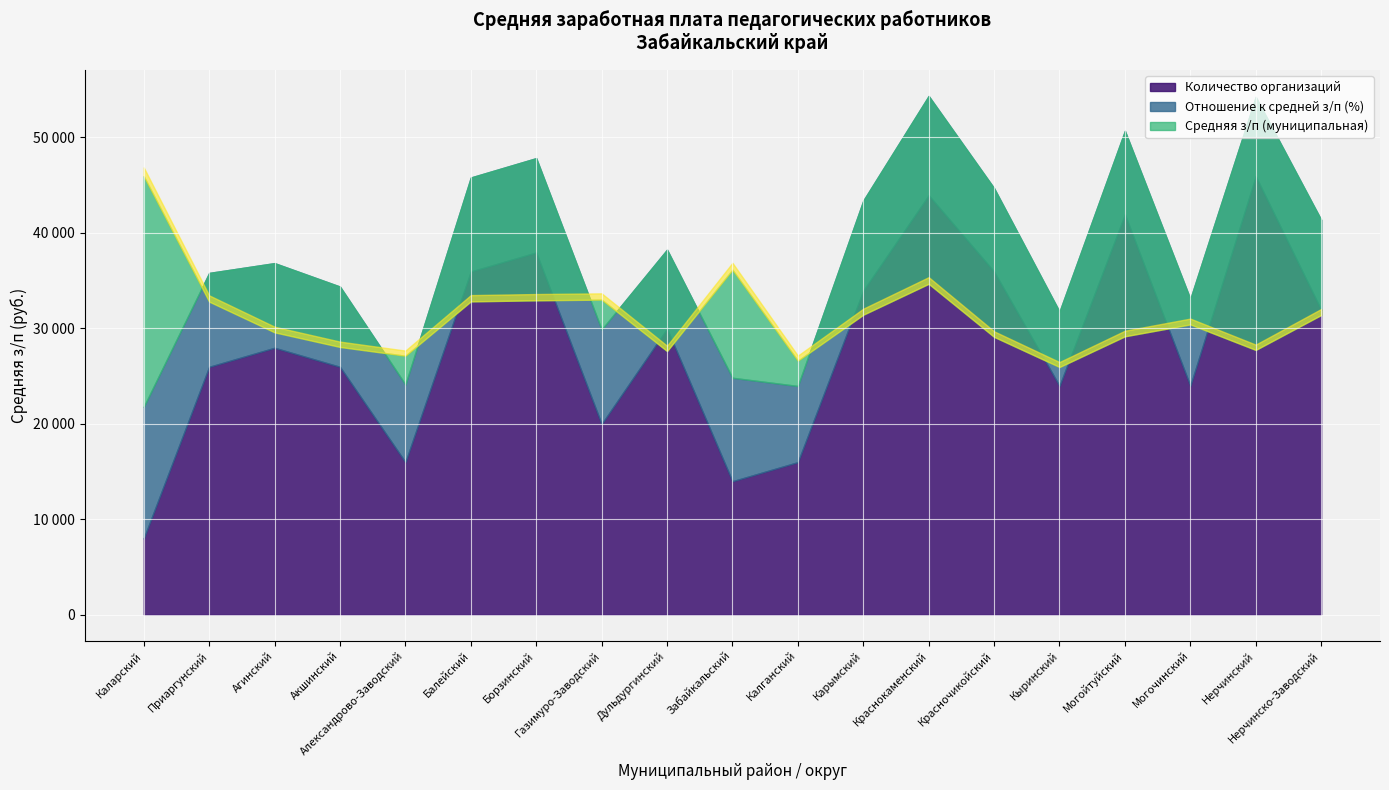

Which has a higher value, Краснокаменский or Нерчинско-Заводский?

Краснокаменский